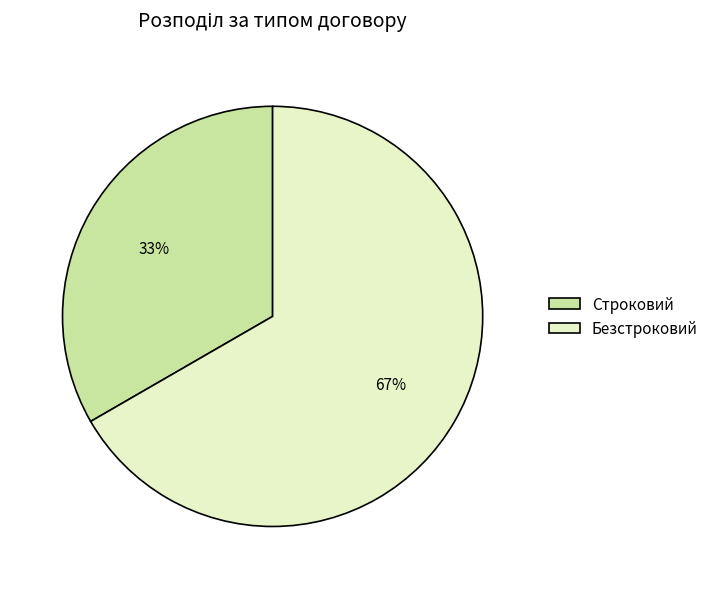

To the nearest percent, what is the average slice percentage?

50%